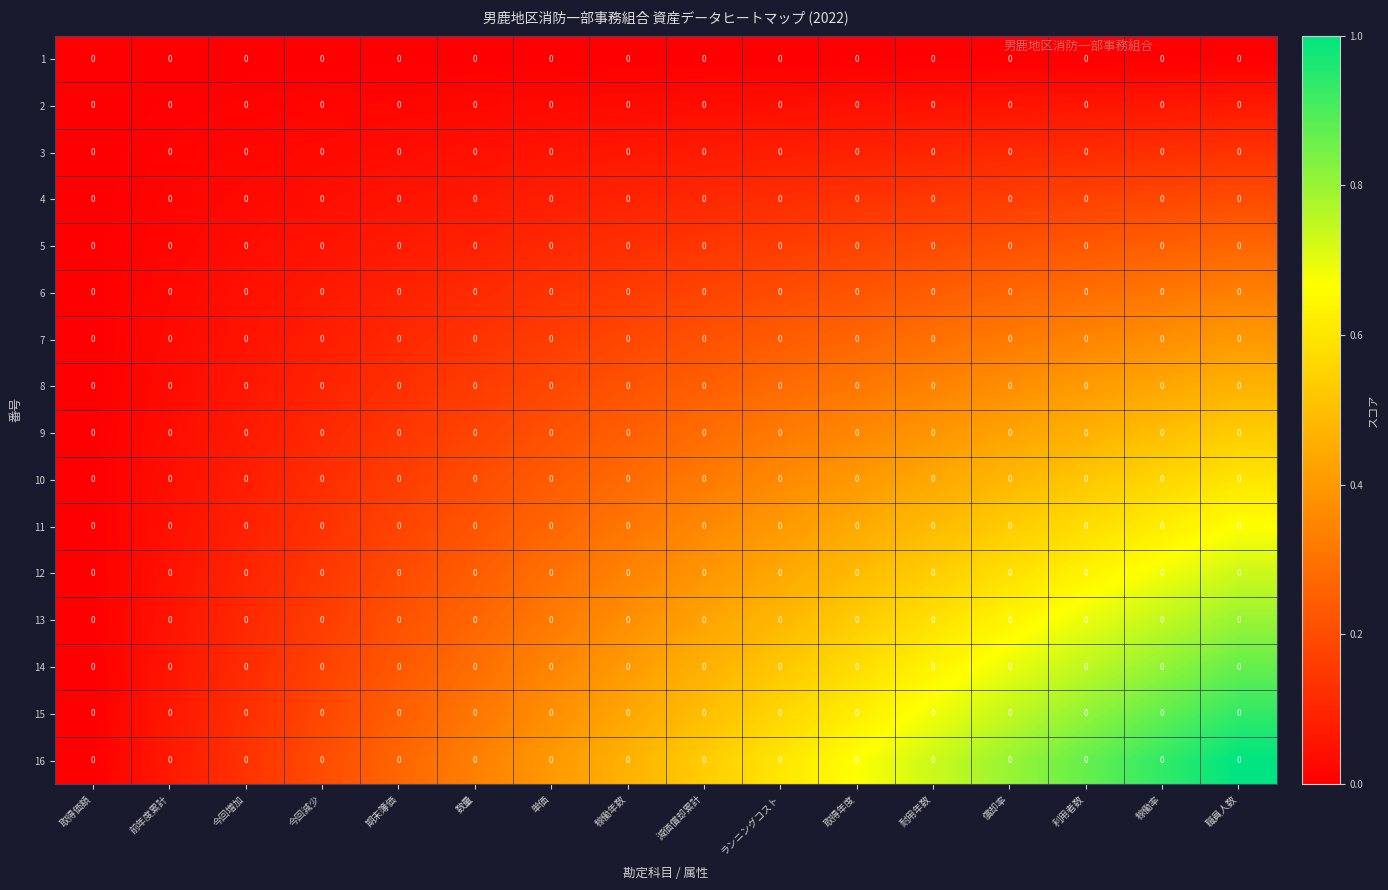

Reading left to right, what are all the values shown in this chart?

1: 取得価額=0.0	前年度累計=0.0	今回増加=0.0	今回減少=0.0	期末簿価=0.0	数量=0.0	単価=0.0	稼働年数=0.0	減価償却累計=0.0	ランニングコスト=0.0	取得年度=0.0	耐用年数=0.0	償却率=0.0	利用者数=0.0	稼働率=0.0	職員人数=0.0
2: 取得価額=0.0	前年度累計=0.0	今回増加=0.0	今回減少=0.0	期末簿価=0.0	数量=0.0	単価=0.0	稼働年数=0.0	減価償却累計=0.0	ランニングコスト=0.0	取得年度=0.0	耐用年数=0.0	償却率=0.0	利用者数=0.0	稼働率=0.0	職員人数=0.0
3: 取得価額=0.0	前年度累計=0.0	今回増加=0.0	今回減少=0.0	期末簿価=0.0	数量=0.0	単価=0.0	稼働年数=0.0	減価償却累計=0.0	ランニングコスト=0.0	取得年度=0.0	耐用年数=0.0	償却率=0.0	利用者数=0.0	稼働率=0.0	職員人数=0.0
4: 取得価額=0.0	前年度累計=0.0	今回増加=0.0	今回減少=0.0	期末簿価=0.0	数量=0.0	単価=0.0	稼働年数=0.0	減価償却累計=0.0	ランニングコスト=0.0	取得年度=0.0	耐用年数=0.0	償却率=0.0	利用者数=0.0	稼働率=0.0	職員人数=0.0
5: 取得価額=0.0	前年度累計=0.0	今回増加=0.0	今回減少=0.0	期末簿価=0.0	数量=0.0	単価=0.0	稼働年数=0.0	減価償却累計=0.0	ランニングコスト=0.0	取得年度=0.0	耐用年数=0.0	償却率=0.0	利用者数=0.0	稼働率=0.0	職員人数=0.0
6: 取得価額=0.0	前年度累計=0.0	今回増加=0.0	今回減少=0.0	期末簿価=0.0	数量=0.0	単価=0.0	稼働年数=0.0	減価償却累計=0.0	ランニングコスト=0.0	取得年度=0.0	耐用年数=0.0	償却率=0.0	利用者数=0.0	稼働率=0.0	職員人数=0.0
7: 取得価額=0.0	前年度累計=0.0	今回増加=0.0	今回減少=0.0	期末簿価=0.0	数量=0.0	単価=0.0	稼働年数=0.0	減価償却累計=0.0	ランニングコスト=0.0	取得年度=0.0	耐用年数=0.0	償却率=0.0	利用者数=0.0	稼働率=0.0	職員人数=0.0
8: 取得価額=0.0	前年度累計=0.0	今回増加=0.0	今回減少=0.0	期末簿価=0.0	数量=0.0	単価=0.0	稼働年数=0.0	減価償却累計=0.0	ランニングコスト=0.0	取得年度=0.0	耐用年数=0.0	償却率=0.0	利用者数=0.0	稼働率=0.0	職員人数=0.0
9: 取得価額=0.0	前年度累計=0.0	今回増加=0.0	今回減少=0.0	期末簿価=0.0	数量=0.0	単価=0.0	稼働年数=0.0	減価償却累計=0.0	ランニングコスト=0.0	取得年度=0.0	耐用年数=0.0	償却率=0.0	利用者数=0.0	稼働率=0.0	職員人数=0.0
10: 取得価額=0.0	前年度累計=0.0	今回増加=0.0	今回減少=0.0	期末簿価=0.0	数量=0.0	単価=0.0	稼働年数=0.0	減価償却累計=0.0	ランニングコスト=0.0	取得年度=0.0	耐用年数=0.0	償却率=0.0	利用者数=0.0	稼働率=0.0	職員人数=0.0
11: 取得価額=0.0	前年度累計=0.0	今回増加=0.0	今回減少=0.0	期末簿価=0.0	数量=0.0	単価=0.0	稼働年数=0.0	減価償却累計=0.0	ランニングコスト=0.0	取得年度=0.0	耐用年数=0.0	償却率=0.0	利用者数=0.0	稼働率=0.0	職員人数=0.0
12: 取得価額=0.0	前年度累計=0.0	今回増加=0.0	今回減少=0.0	期末簿価=0.0	数量=0.0	単価=0.0	稼働年数=0.0	減価償却累計=0.0	ランニングコスト=0.0	取得年度=0.0	耐用年数=0.0	償却率=0.0	利用者数=0.0	稼働率=0.0	職員人数=0.0
13: 取得価額=0.0	前年度累計=0.0	今回増加=0.0	今回減少=0.0	期末簿価=0.0	数量=0.0	単価=0.0	稼働年数=0.0	減価償却累計=0.0	ランニングコスト=0.0	取得年度=0.0	耐用年数=0.0	償却率=0.0	利用者数=0.0	稼働率=0.0	職員人数=0.0
14: 取得価額=0.0	前年度累計=0.0	今回増加=0.0	今回減少=0.0	期末簿価=0.0	数量=0.0	単価=0.0	稼働年数=0.0	減価償却累計=0.0	ランニングコスト=0.0	取得年度=0.0	耐用年数=0.0	償却率=0.0	利用者数=0.0	稼働率=0.0	職員人数=0.0
15: 取得価額=0.0	前年度累計=0.0	今回増加=0.0	今回減少=0.0	期末簿価=0.0	数量=0.0	単価=0.0	稼働年数=0.0	減価償却累計=0.0	ランニングコスト=0.0	取得年度=0.0	耐用年数=0.0	償却率=0.0	利用者数=0.0	稼働率=0.0	職員人数=0.0
16: 取得価額=0.0	前年度累計=0.0	今回増加=0.0	今回減少=0.0	期末簿価=0.0	数量=0.0	単価=0.0	稼働年数=0.0	減価償却累計=0.0	ランニングコスト=0.0	取得年度=0.0	耐用年数=0.0	償却率=0.0	利用者数=0.0	稼働率=0.0	職員人数=0.0